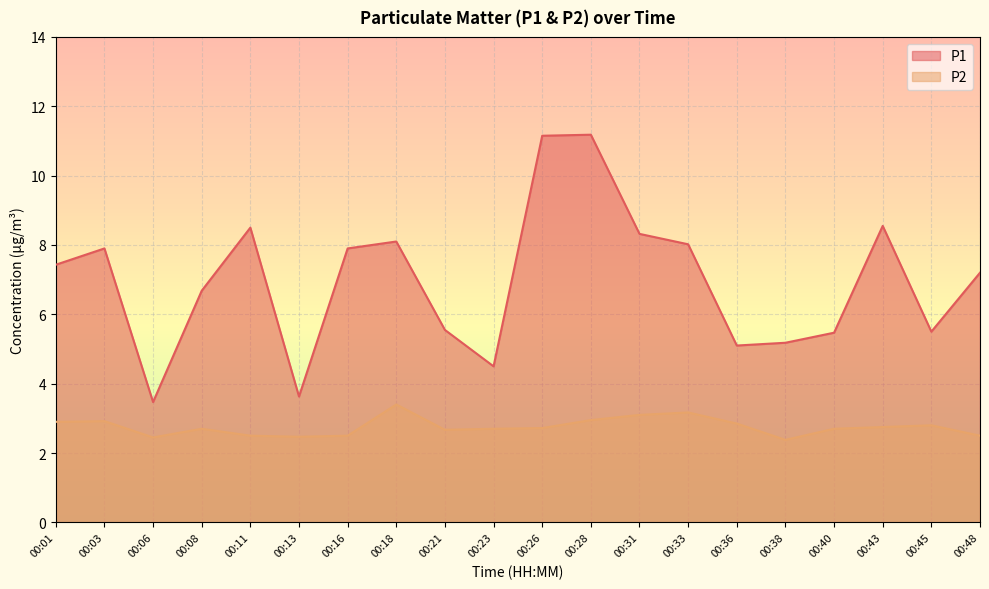

Count the number of data series in this chart.

2